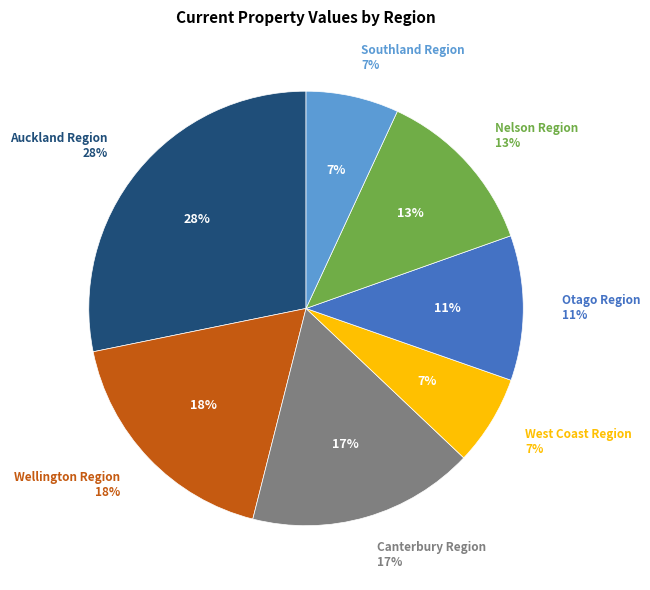

Is Southland Region the majority of the pie?

No